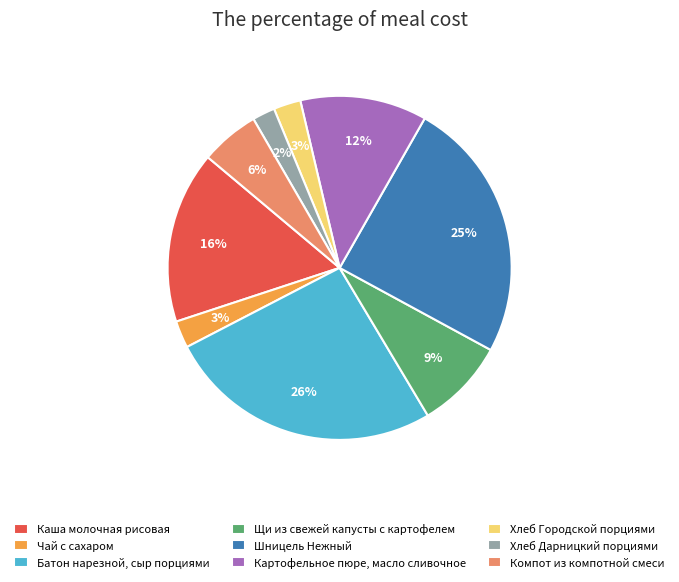

Do Картофельное пюре, масло сливочное and Каша молочная рисовая together represent more than half of the pie?

No